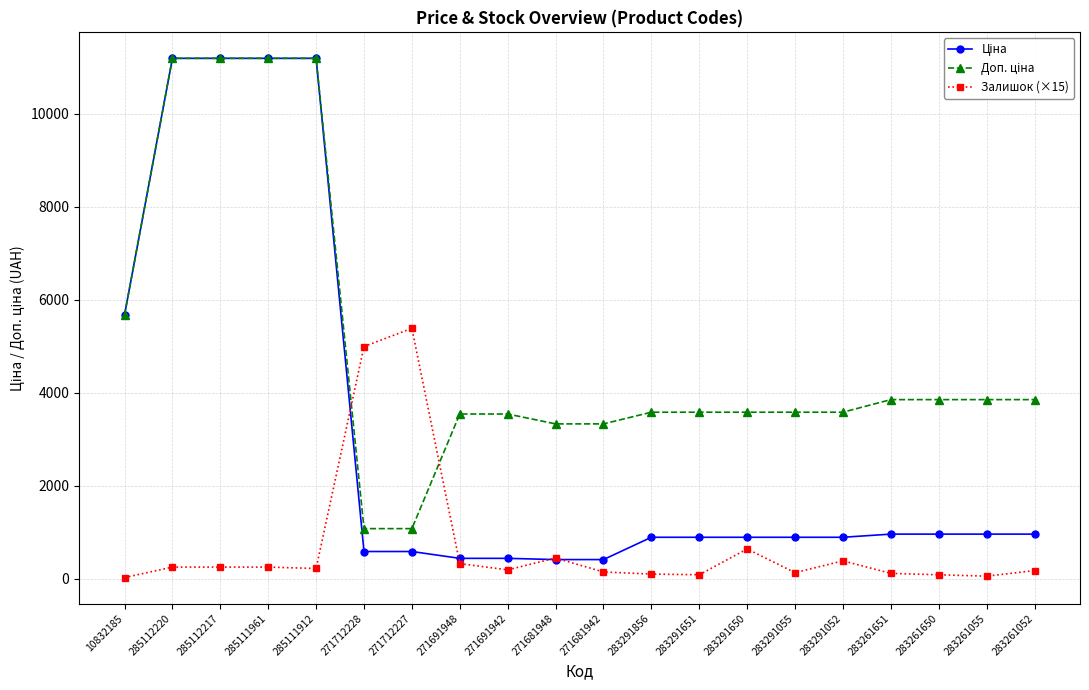

What is the total value across all series at 271681948?

4199.0